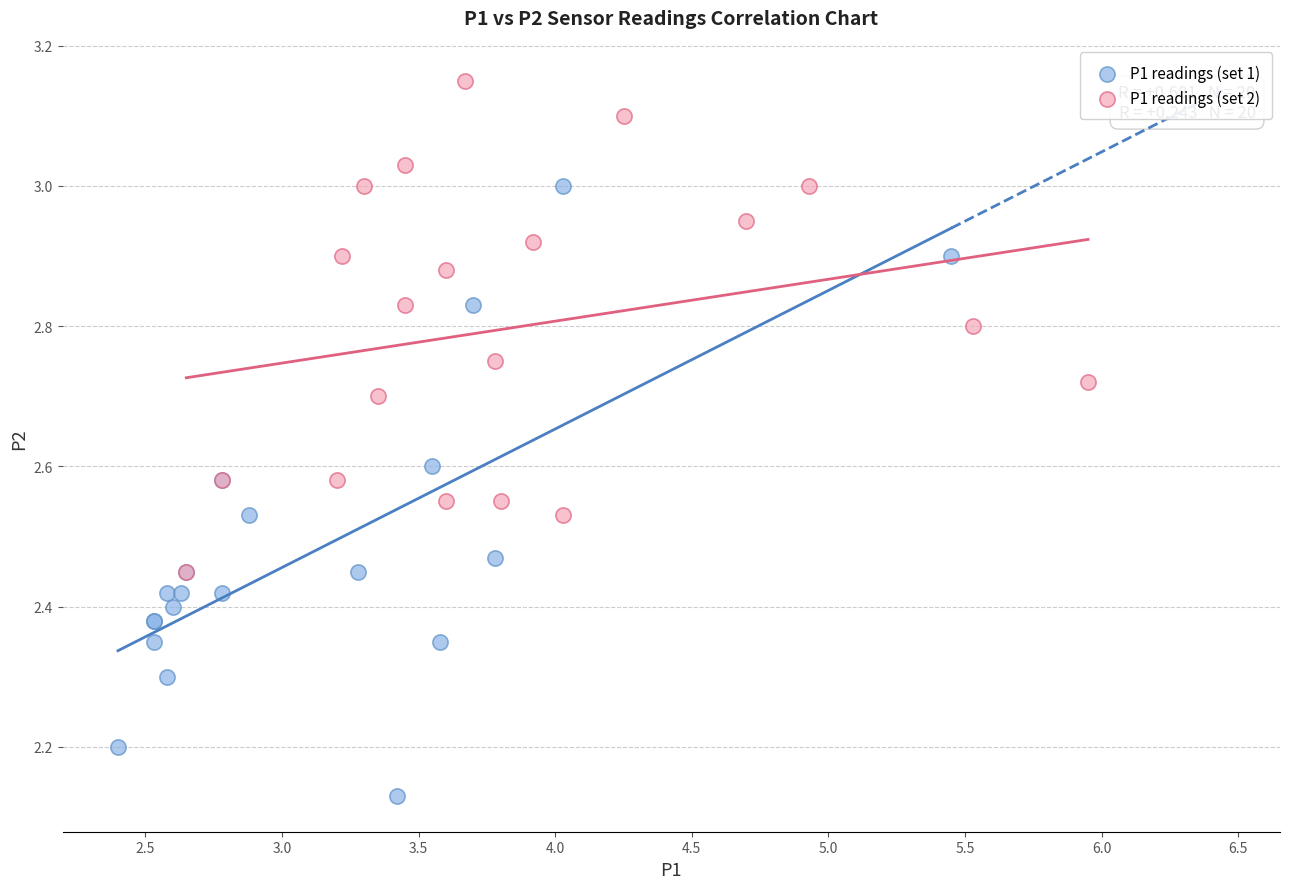

Which series has the widest spread of Y values?

P1 readings (set 1)